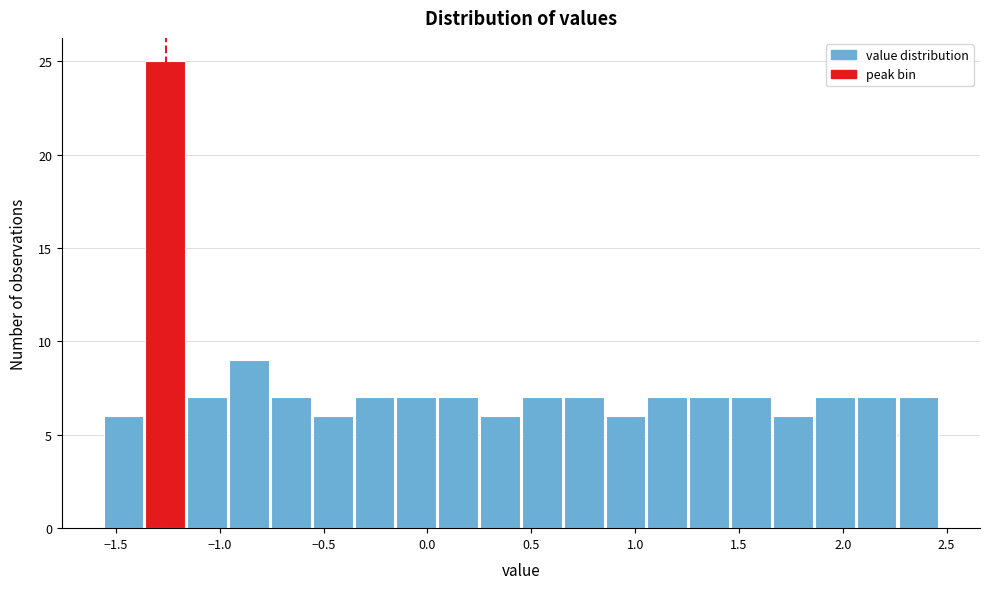

Over which range of the x-axis is the bar tallest?

-1.35 to -1.15